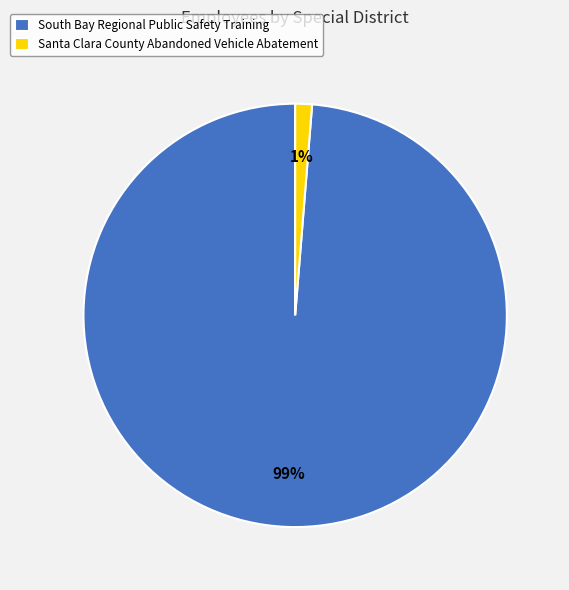

True or false: Santa Clara County Abandoned Vehicle Abatement accounts for 1% of the total.

True